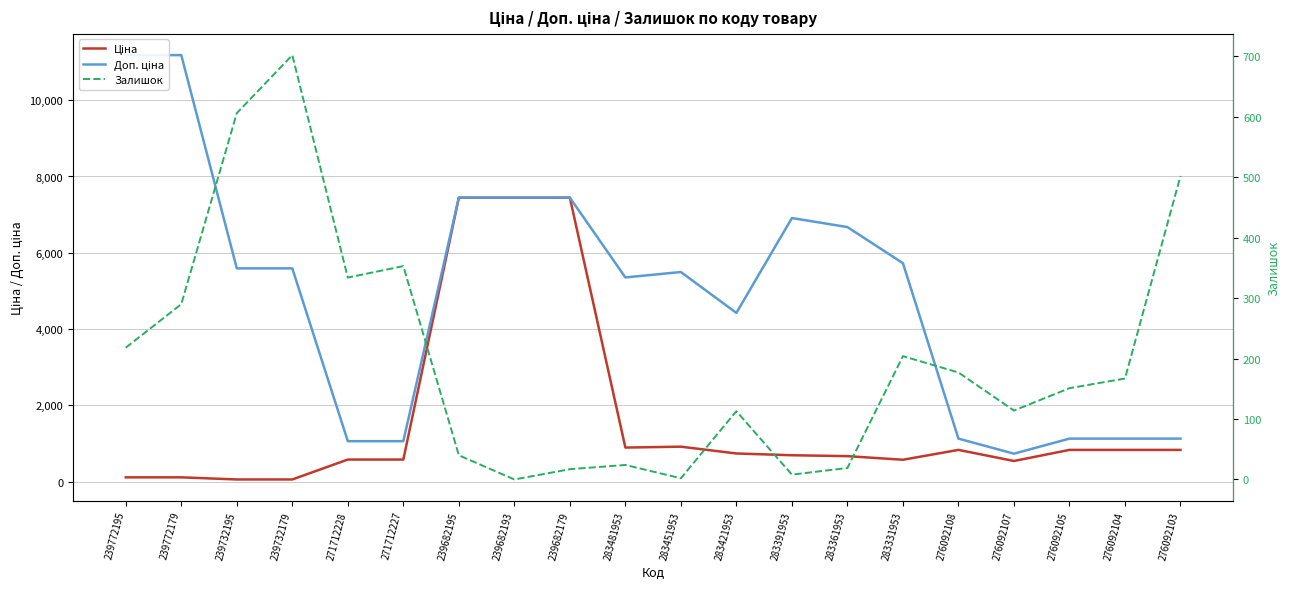

True or false: Ціна and Доп. ціна cross at least once.

False